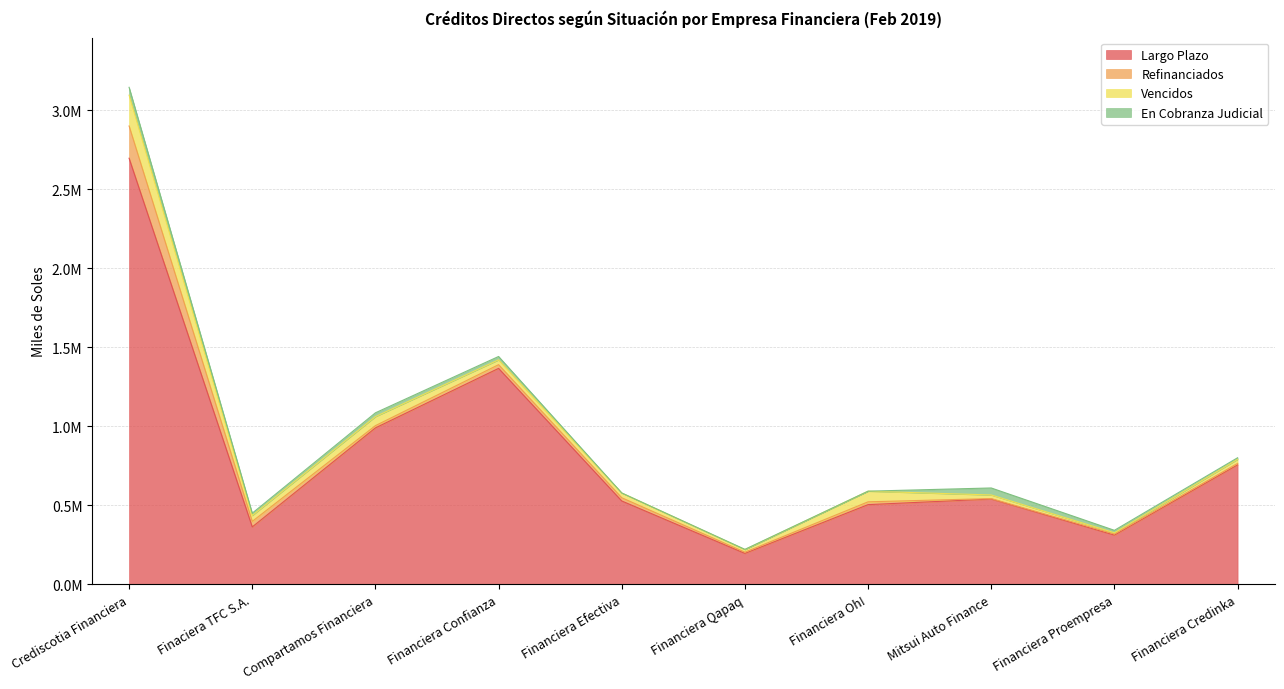

True or false: Largo Plazo and Refinanciados cross at least once.

False